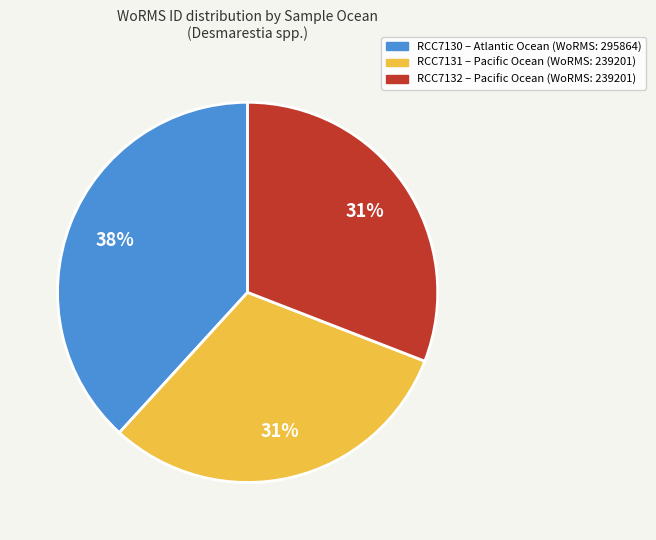

Is the sum of RCC7132 – Pacific Ocean (WoRMS: 239201) and RCC7130 – Atlantic Ocean (WoRMS: 295864) greater than half?

Yes